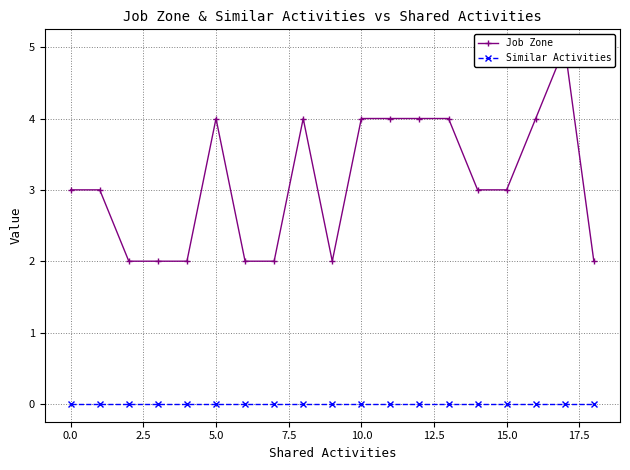

True or false: Job Zone and Similar Activities intersect in this chart.

False